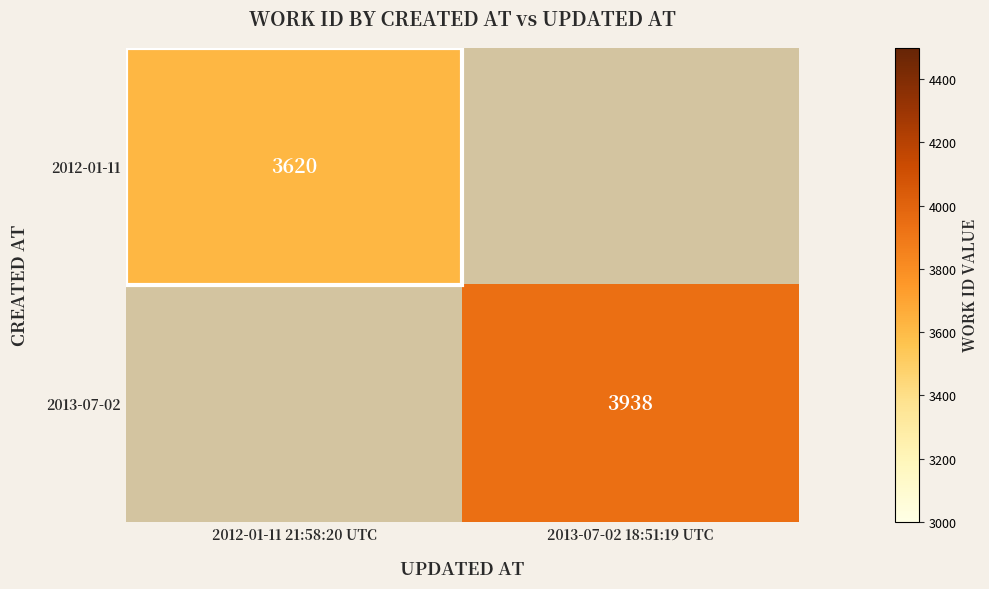

The 2013-07-02 series shows 6109 at 2013-07-02 18:51:19 UTC. True or false?

False